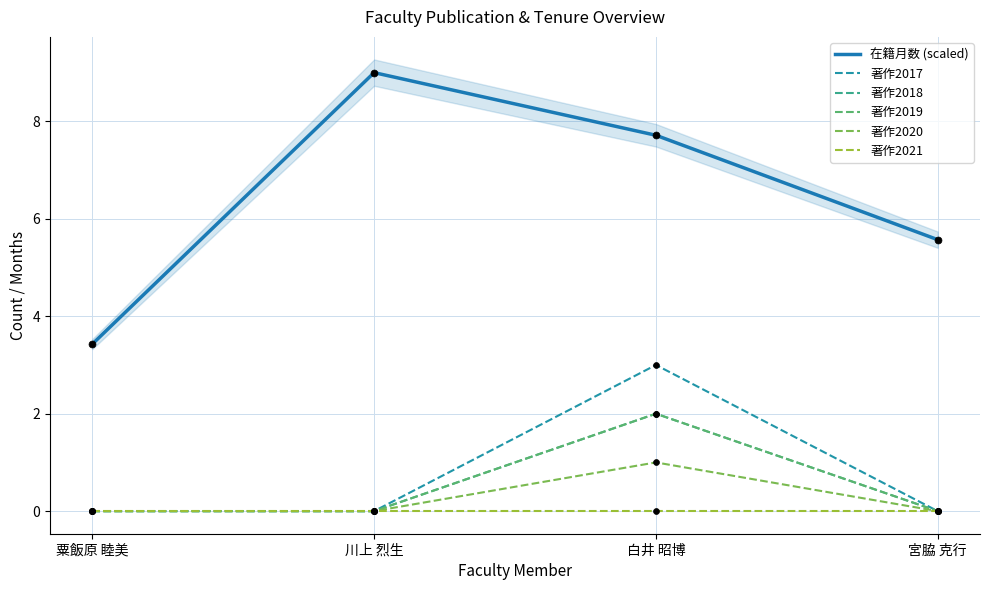

What is the total value across all series at 川上 烈生?

9.0